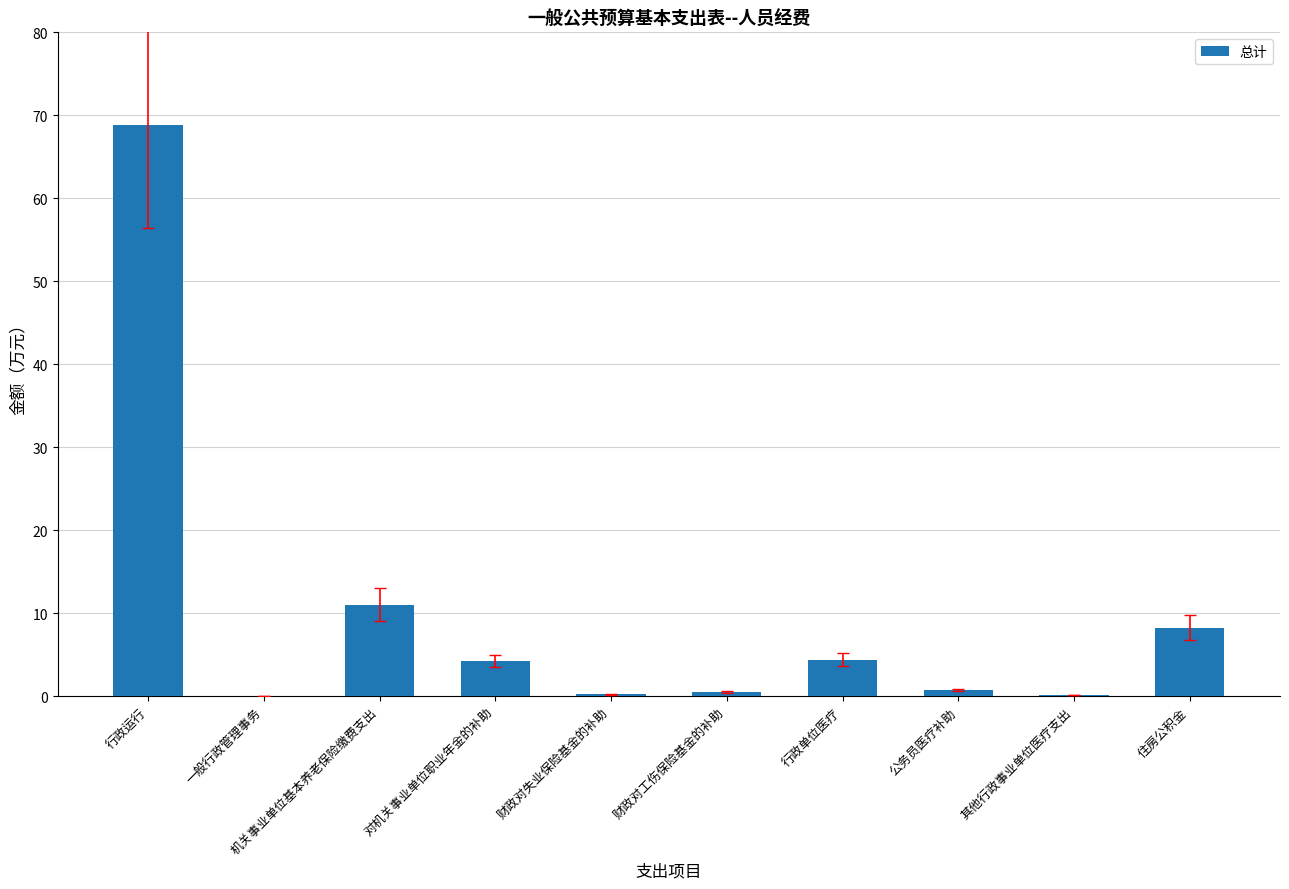

What is the maximum value shown in the chart?

68.9